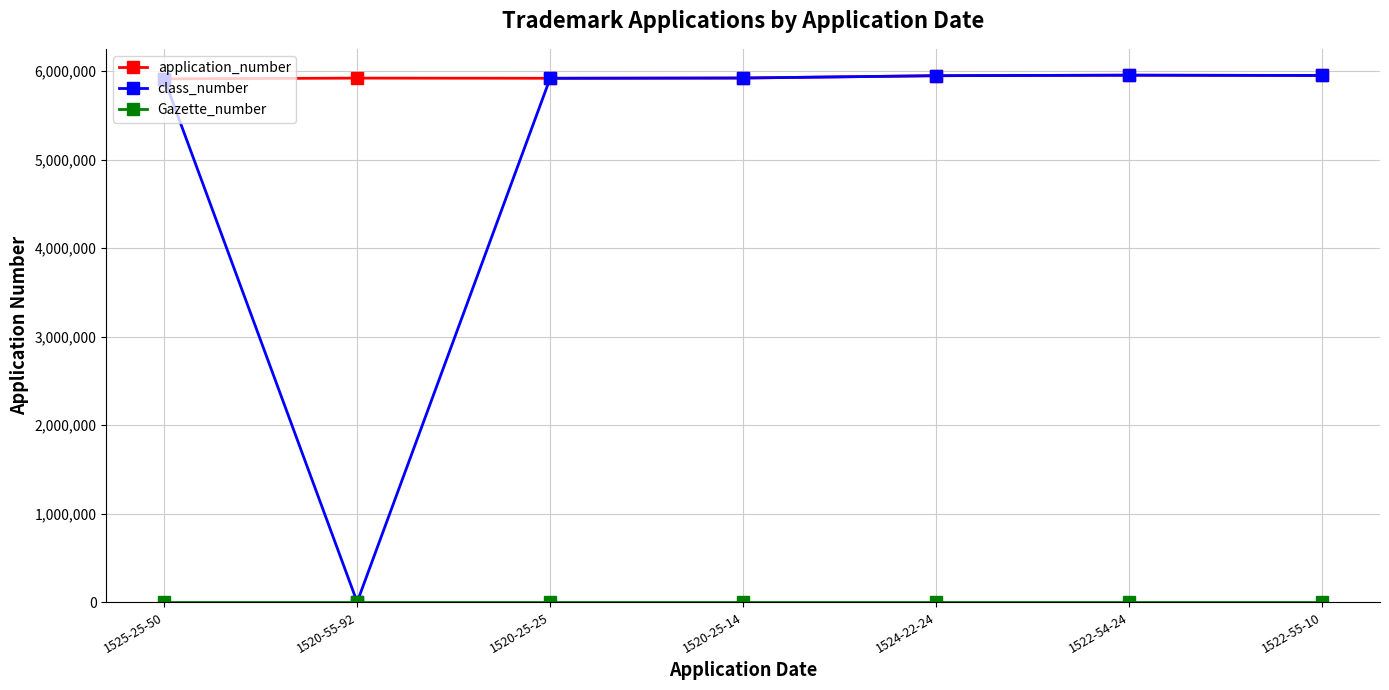

At which category does class_number reach its first local valley?

1520-55-92